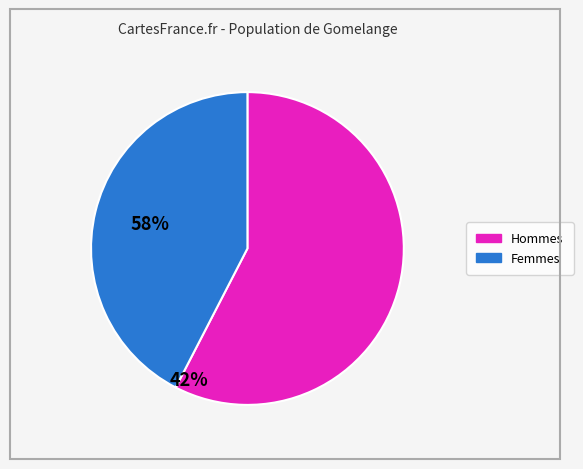

How many slices are in this pie chart?

2